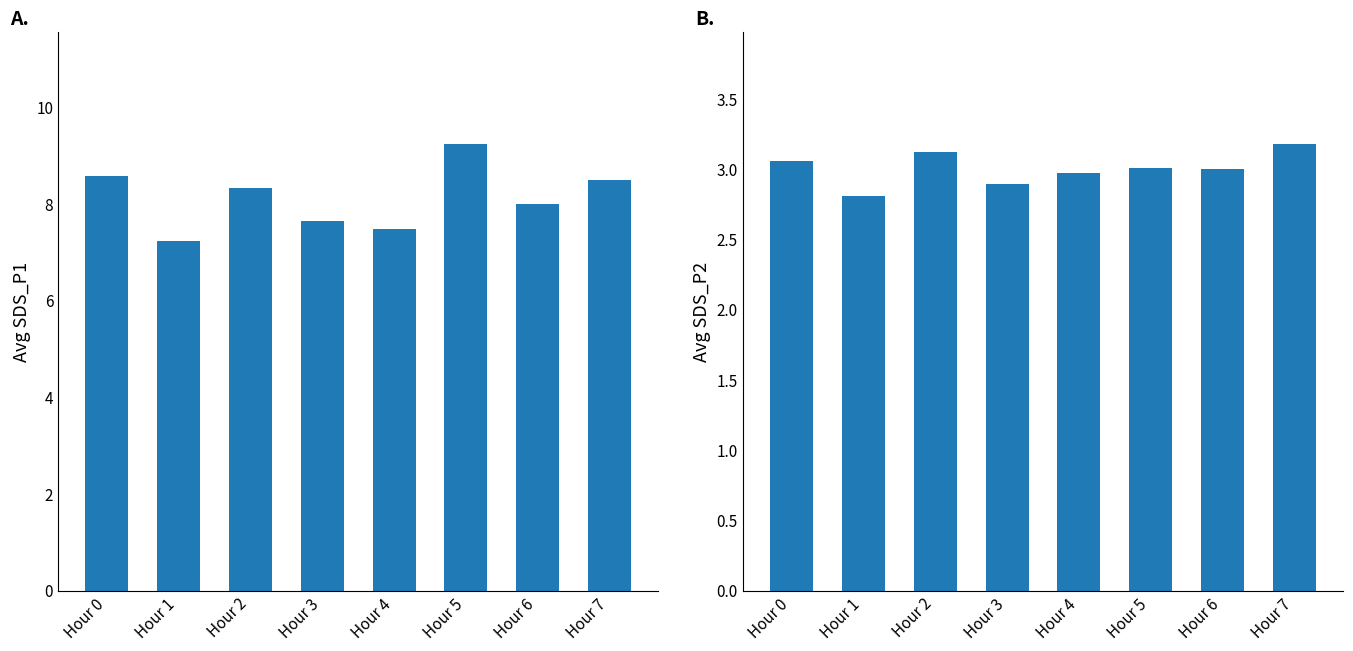

Are the bars grouped side by side (vs. stacked)?

Yes